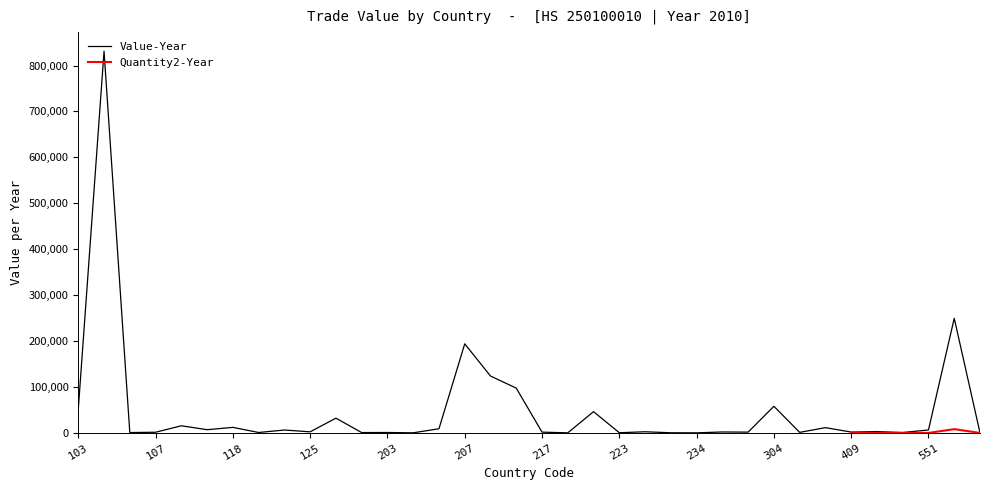

How many data points are less than 2559?

18